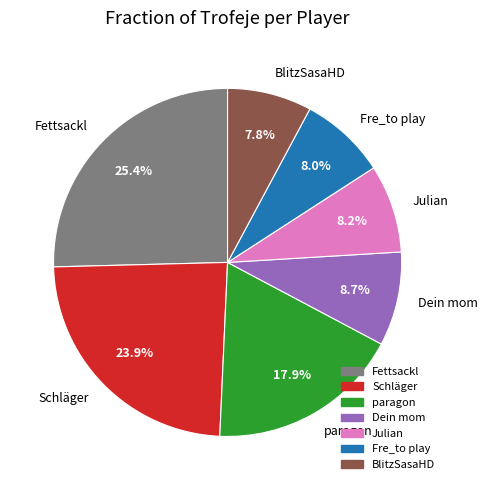

How many segments does this pie chart have?

7